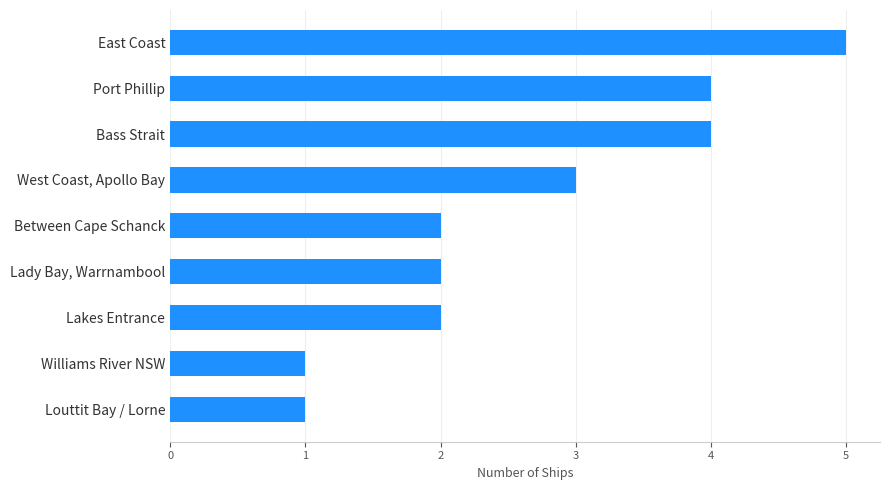

What is the change in value from Louttit Bay / Lorne to Lady Bay, Warrnambool?

+1